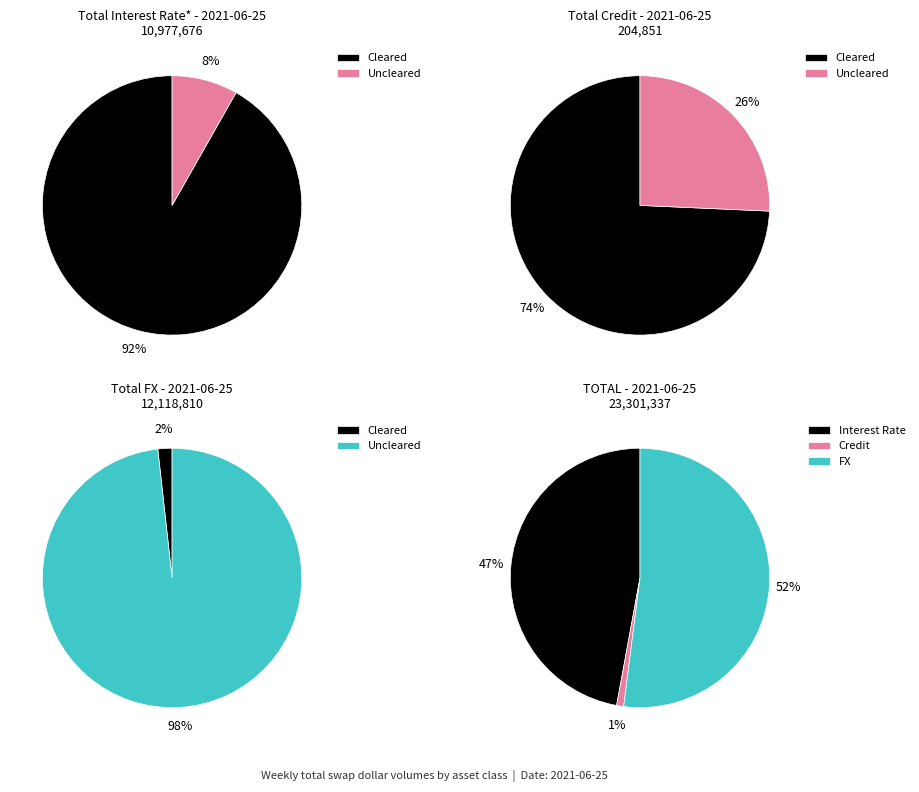

Approximately how many times larger is the value at Total Interest Rate compared to Total Credit?

53.6